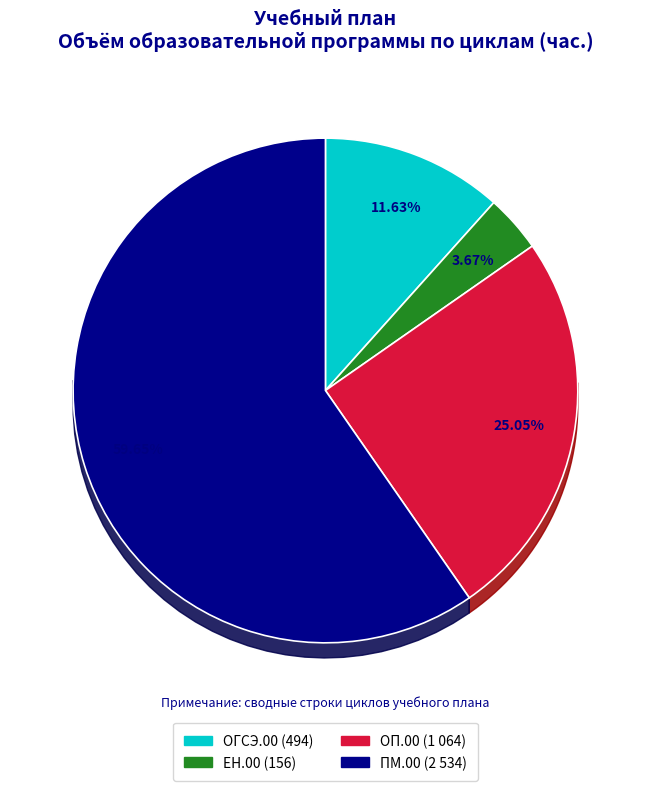

Is ЕН.00 the majority of the pie?

No